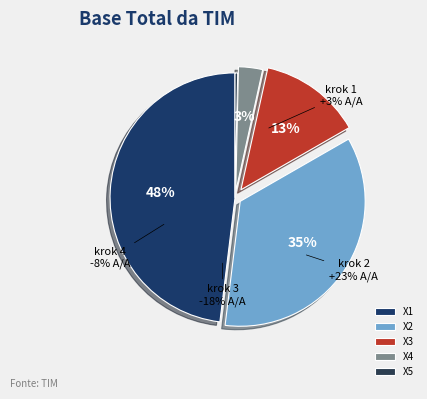

Is it true that X5 is 0% of the pie?

True